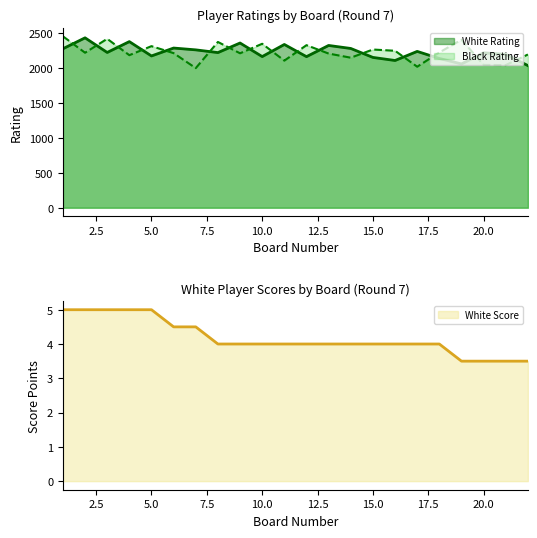

What is the difference between the highest and lowest values at 2?

2424.0